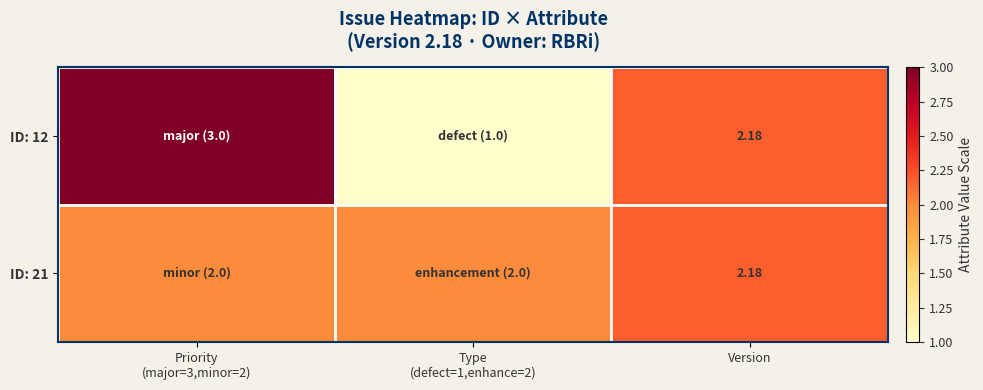

Count the ID: 12 values in the range 1 to 3.

3